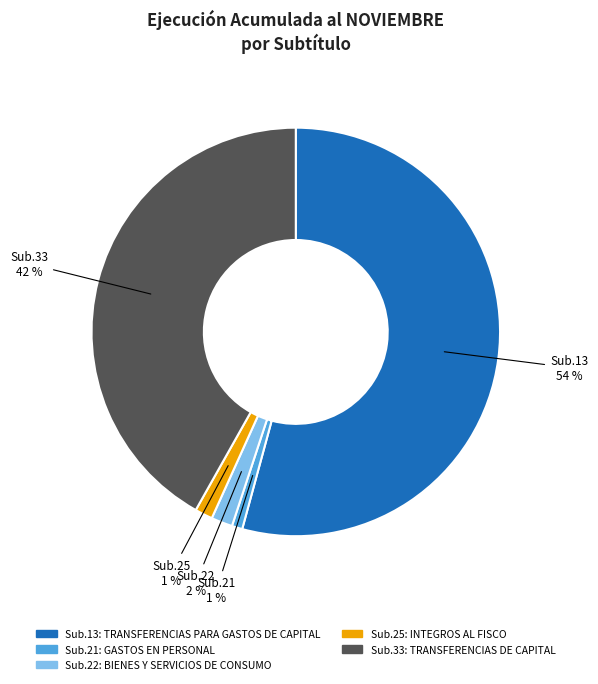

Is there a majority slice in this chart?

Yes